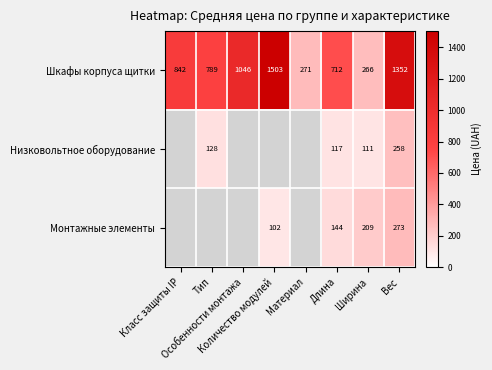

What is the maximum value shown in the chart?

1503